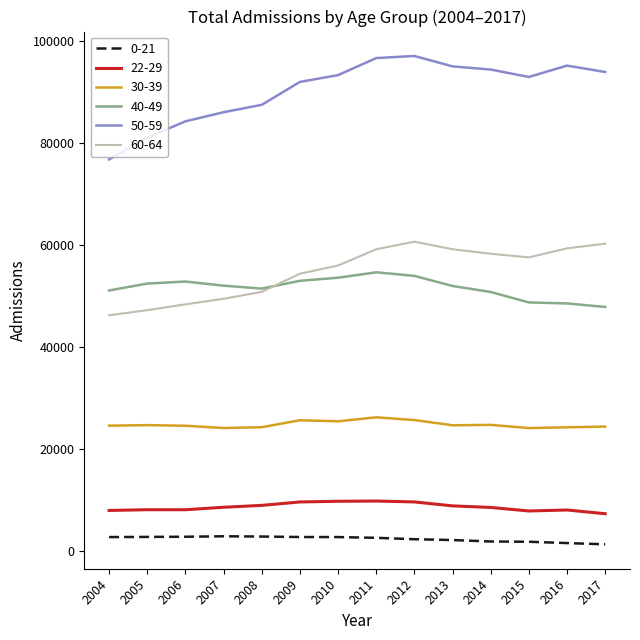

What is the maximum value for 40-49?

54643